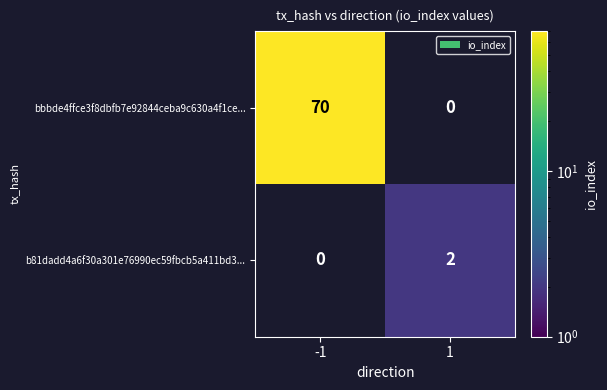

Is the value of b81dadd4a6f30a301e76990ec59fbcb5a411bd3... at 1 greater than the value of bbbde4ffce3f8dbfb7e92844ceba9c630a4f1ce... at -1?

No